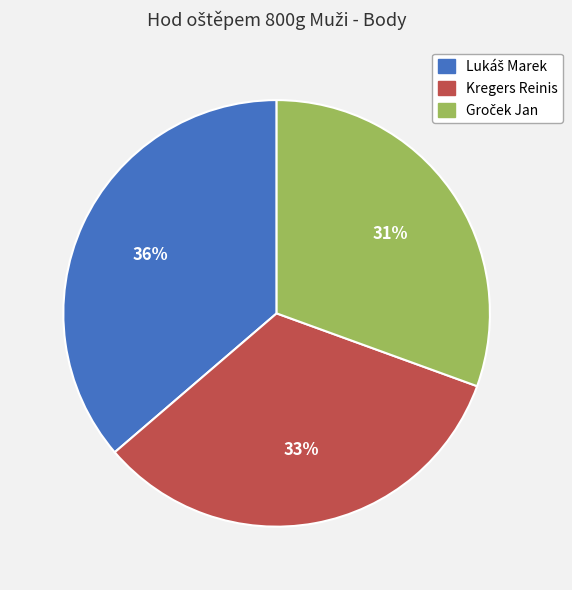

To the nearest percent, what is the average slice percentage?

33%